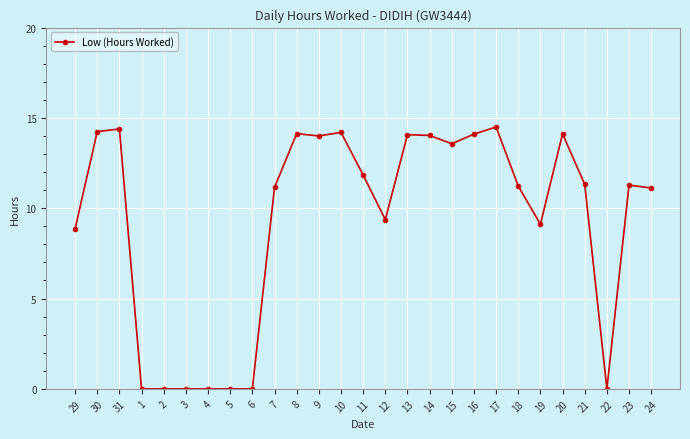

True or false: there are more than 0 points higher than both neighbors.

True